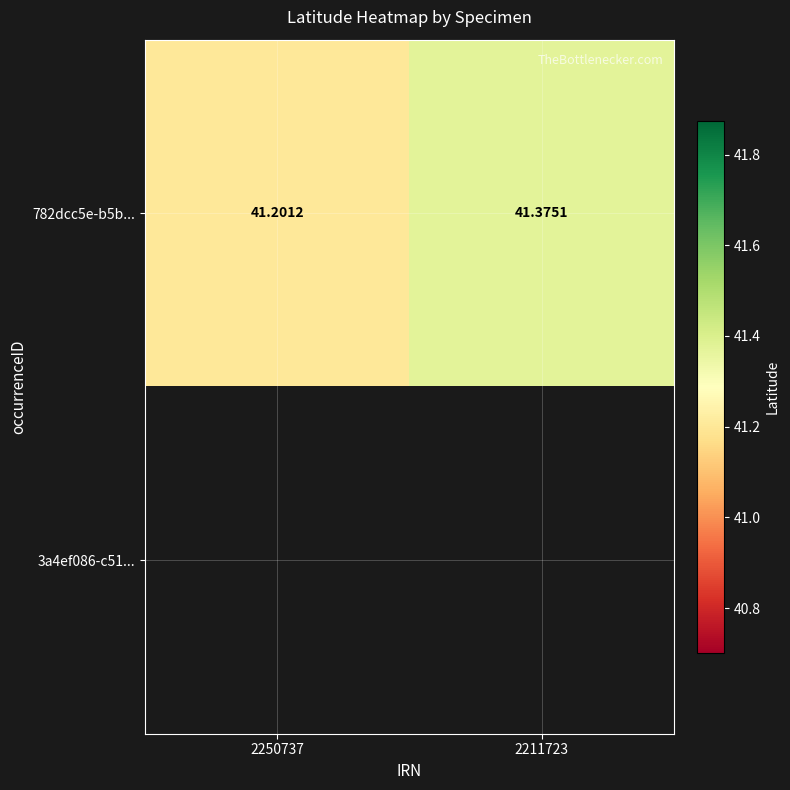

Which category has the highest value in the 782dcc5e-b5b... series?

2211723